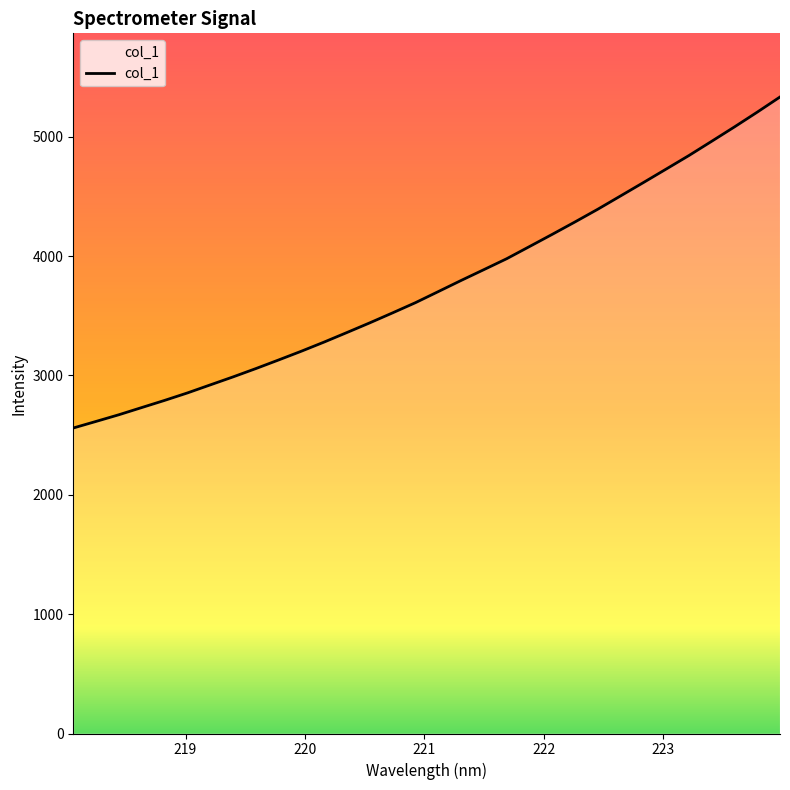

What is the greatest value displayed?

5333.2